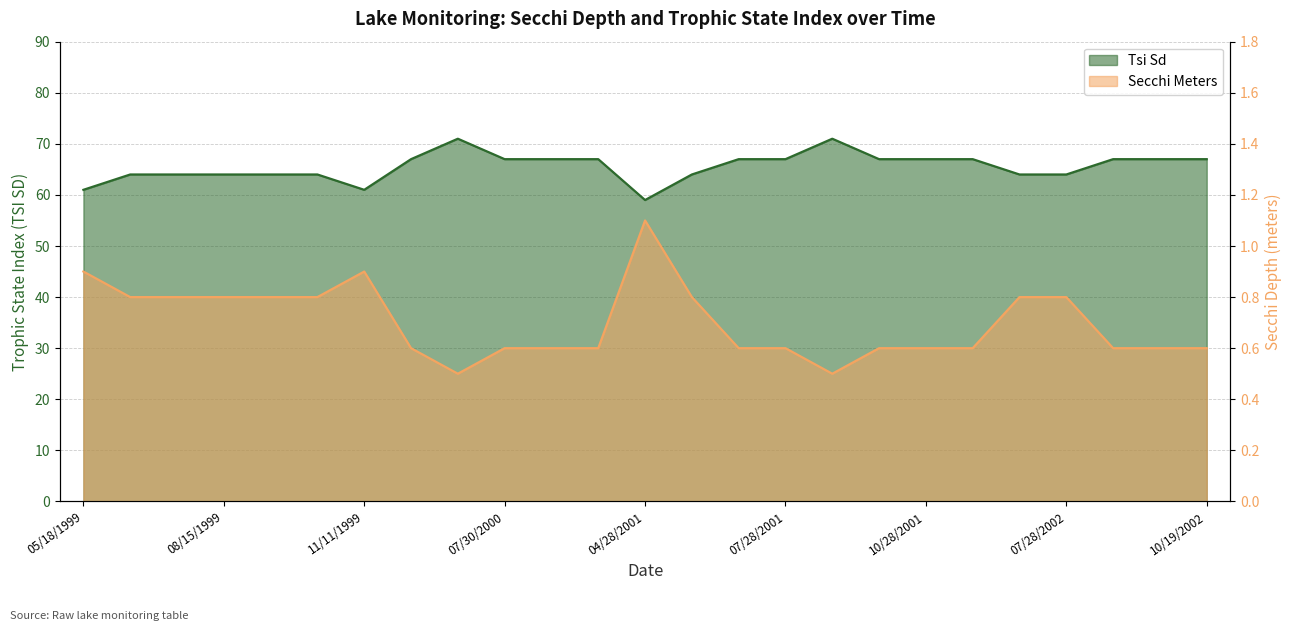

How many values in the Tsi Sd series are below 67?

11